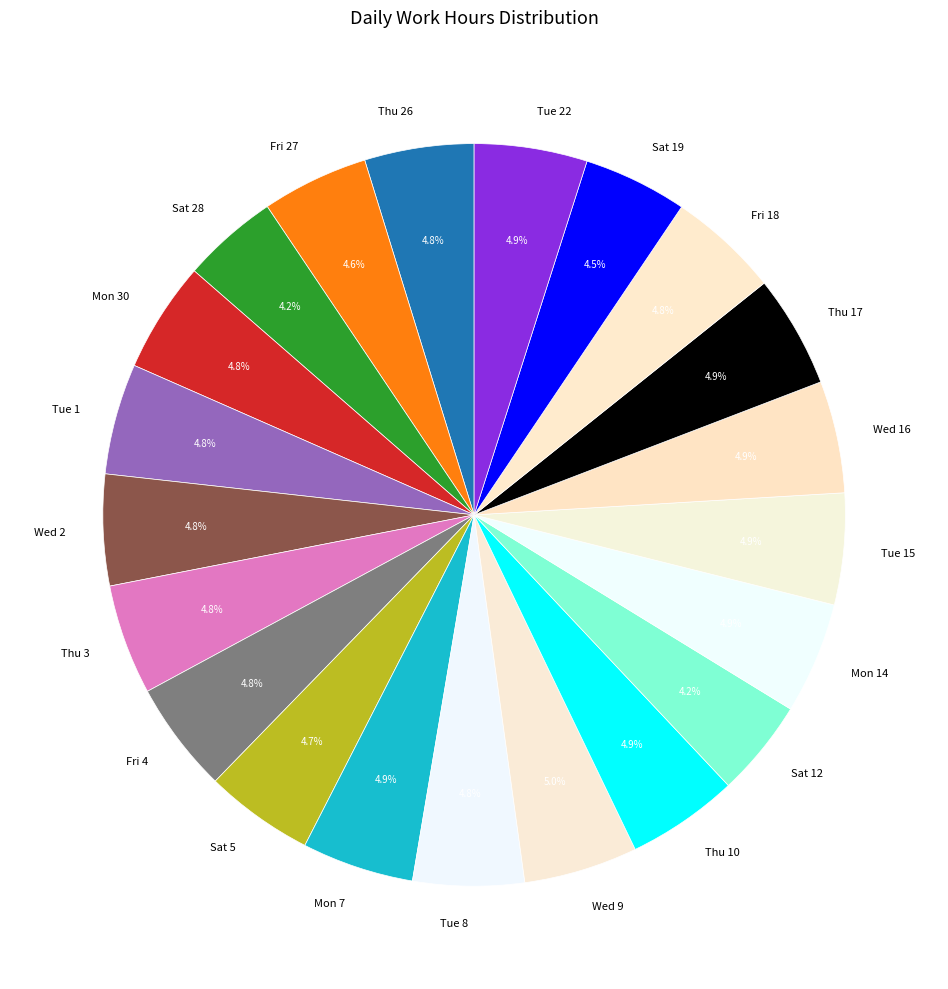

Which has a higher value, Sat 12 or Tue 15?

Tue 15